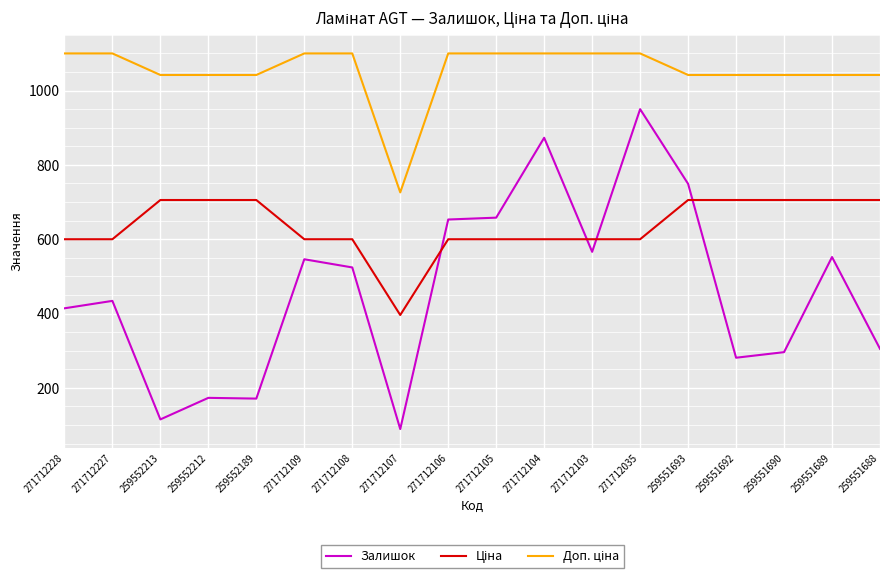

At which label does Залишок reach its minimum?

271712107